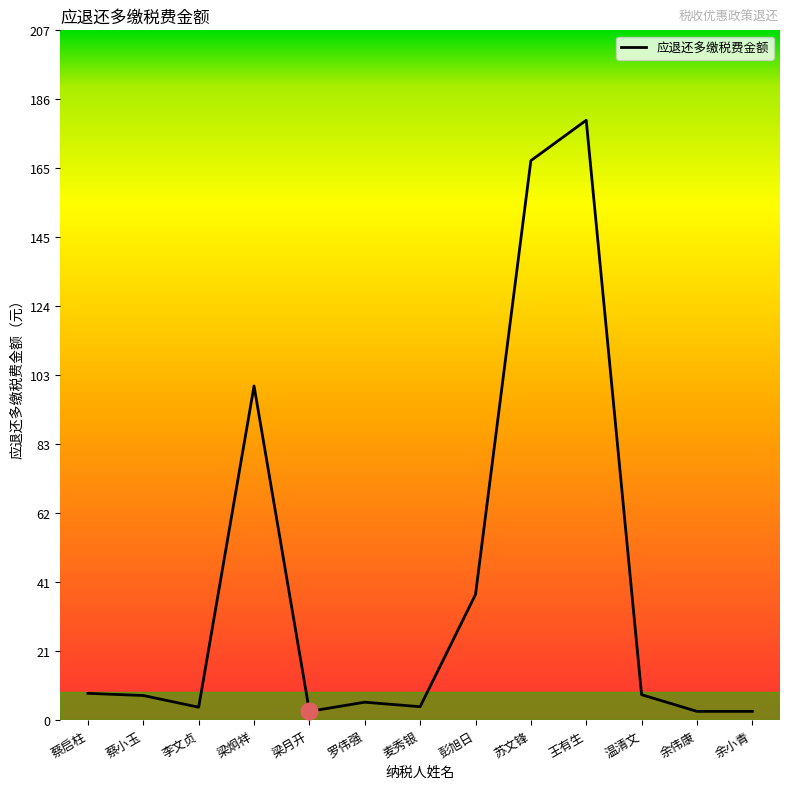

Which label corresponds to the largest value in the chart?

王有生